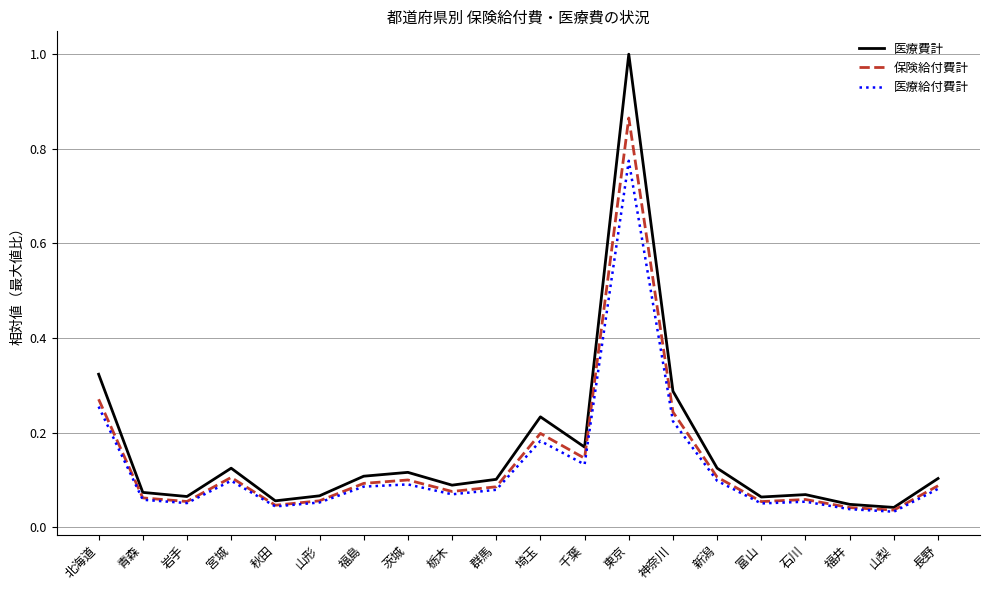

Count the number of data series in this chart.

3